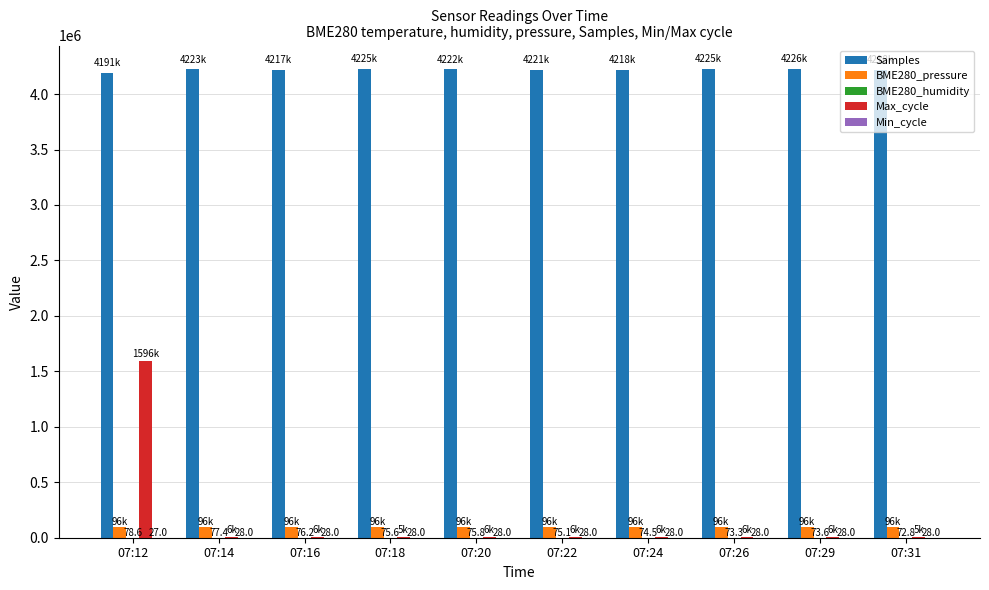

What is the sum of all Samples values?

42186564.0